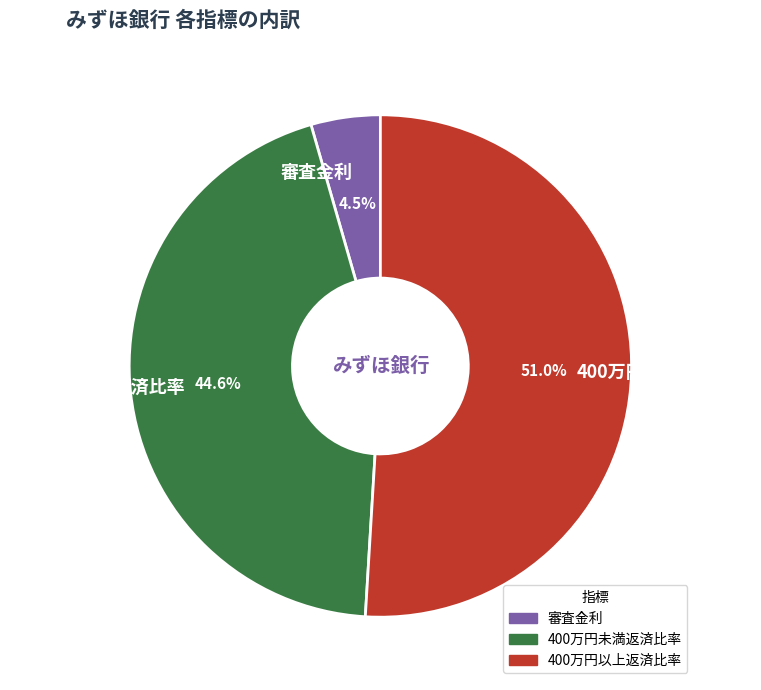

Count the number of slices in the pie.

3